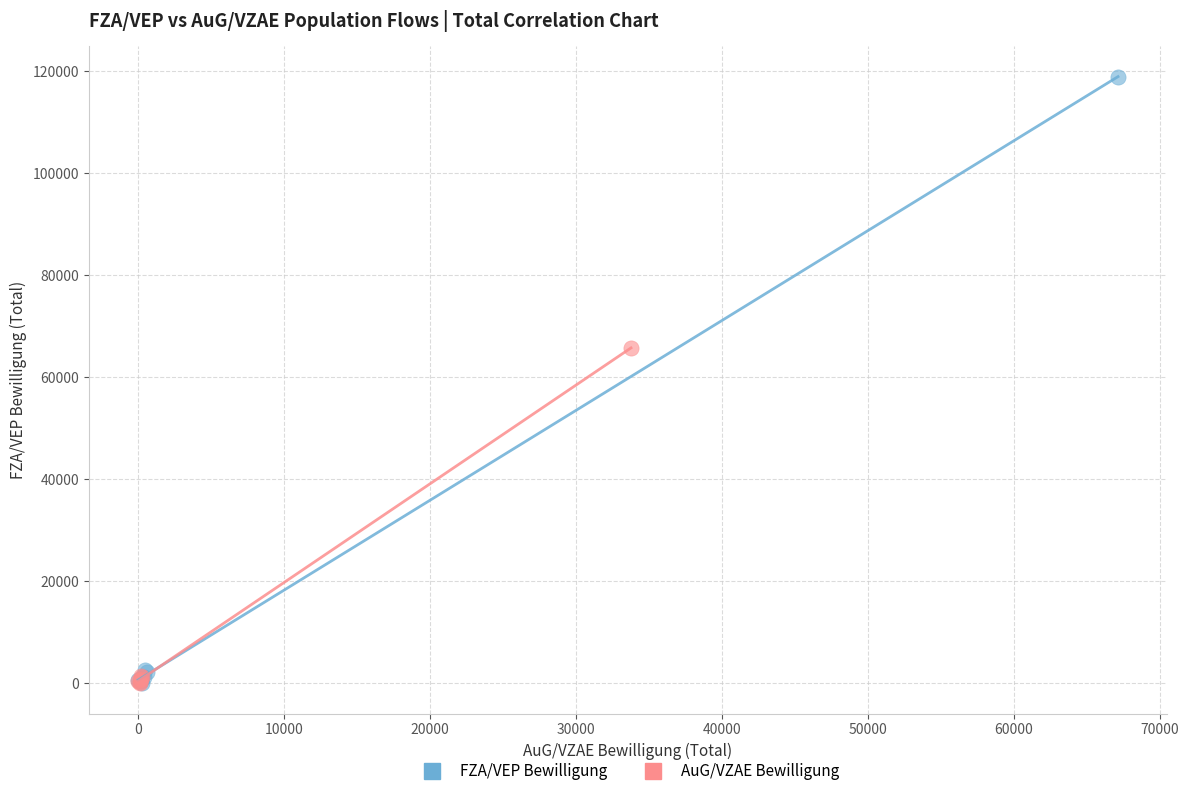

Which series reaches the maximum Y coordinate?

FZA/VEP Bewilligung